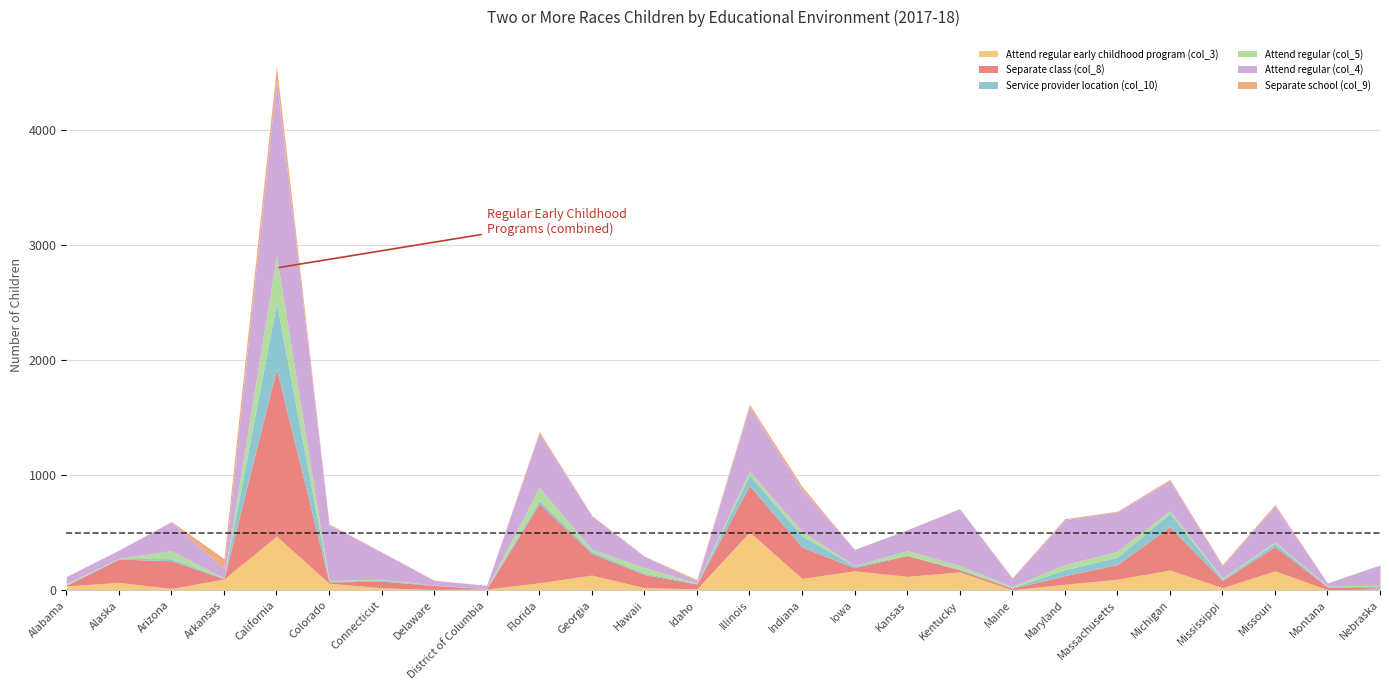

What is the difference between the second highest and second lowest values in the Attend regular (col_5) series?

112